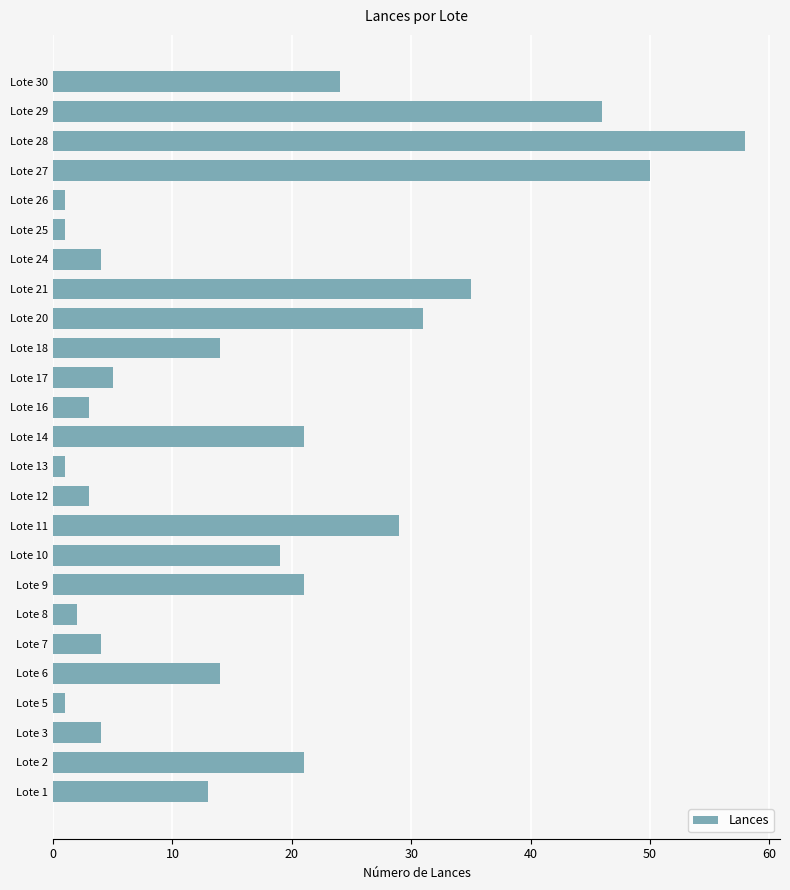

True or false: the data shows 32 at Lote 10.

False